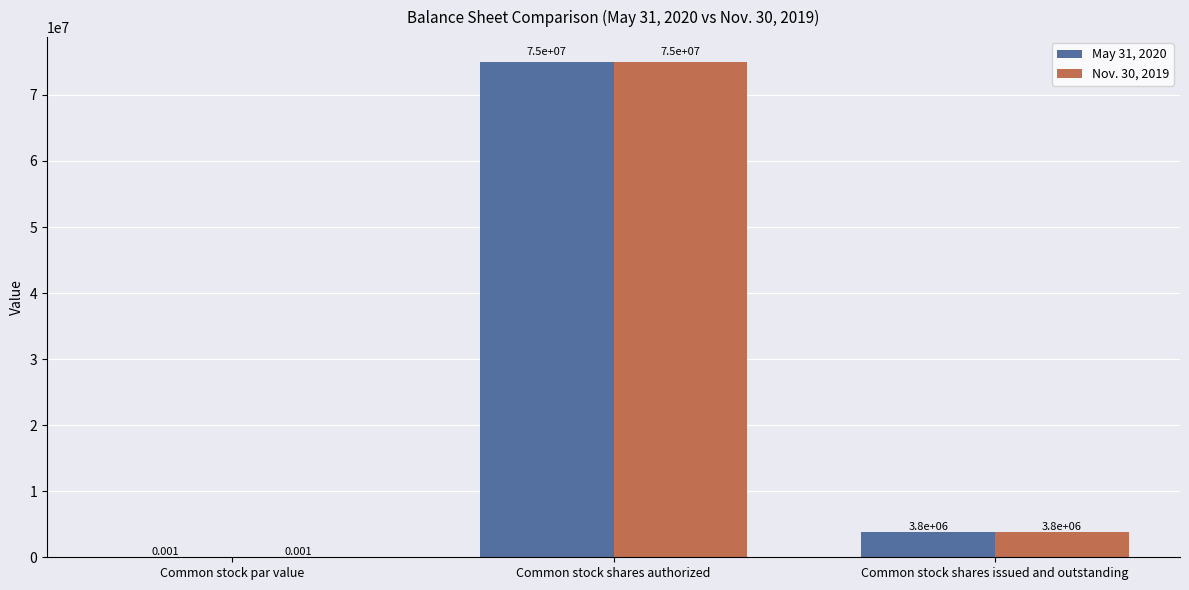

What are all the series names shown in the legend?

May 31, 2020, Nov. 30, 2019